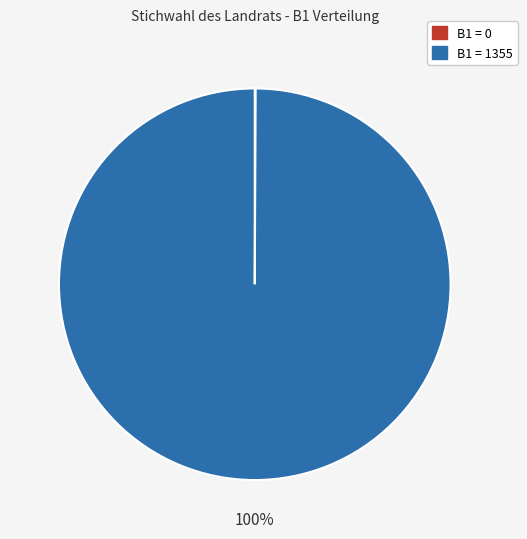

What is the majority slice?

B1 = 1355